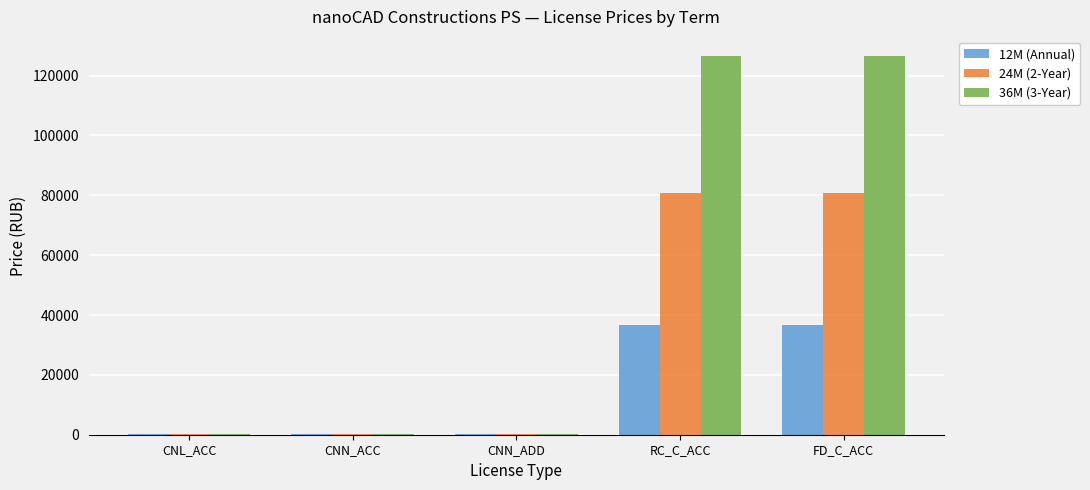

Read the 12M (Annual) value at CNN_ADD.

100